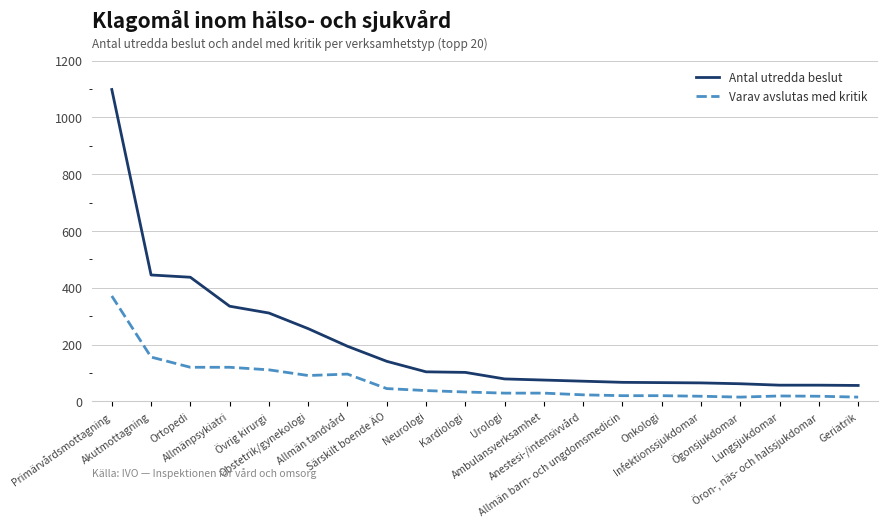

True or false: Varav avslutas med kritik and Antal utredda beslut intersect in this chart.

False